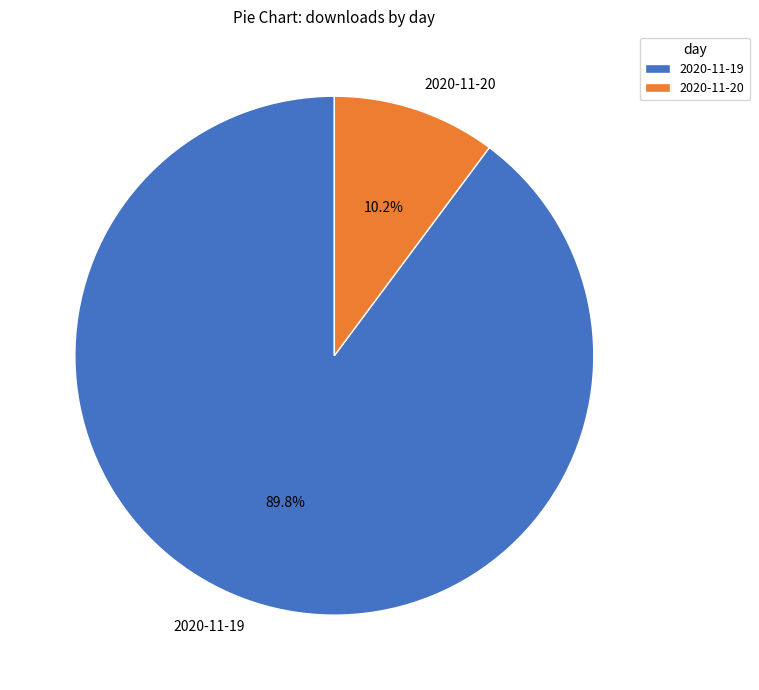

To the nearest percent, what percentage of the pie is 2020-11-20?

10%